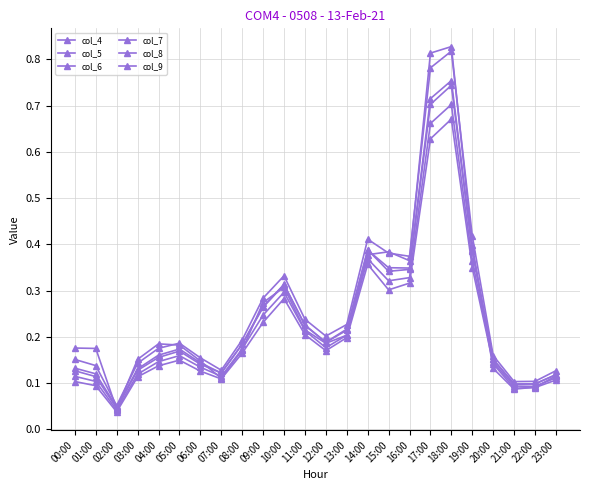

How many series are shown in this chart?

6